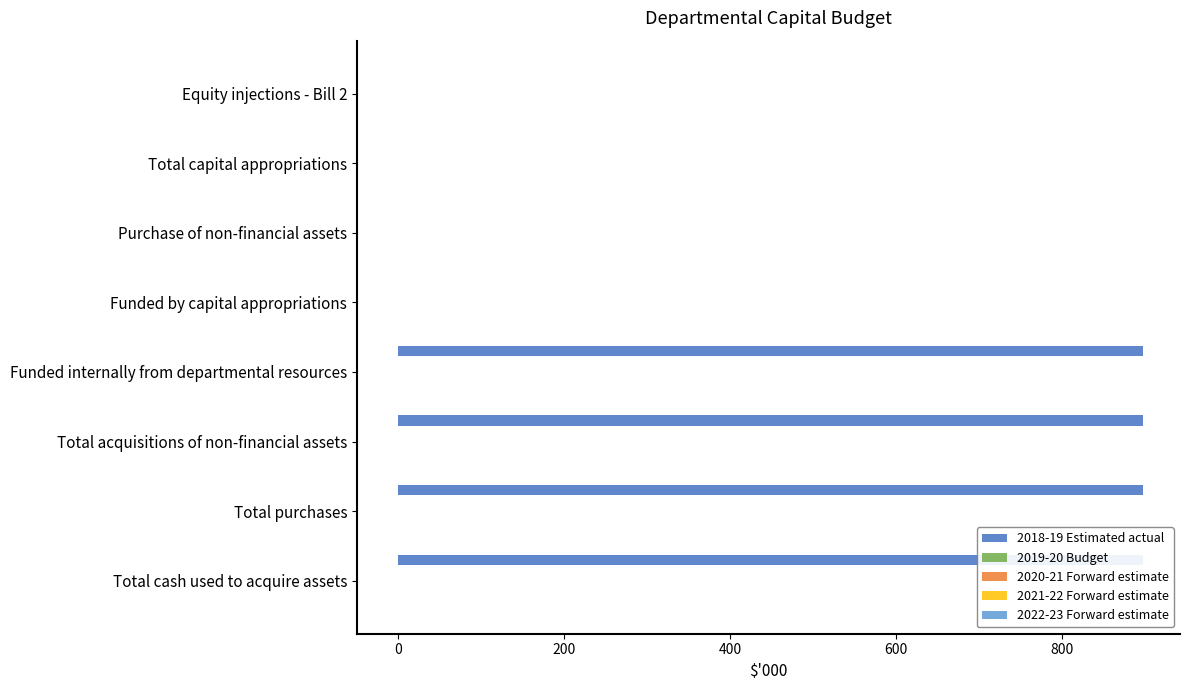

What is the value of the 2018-19 Estimated actual bar at the 5th from the left?

897.0